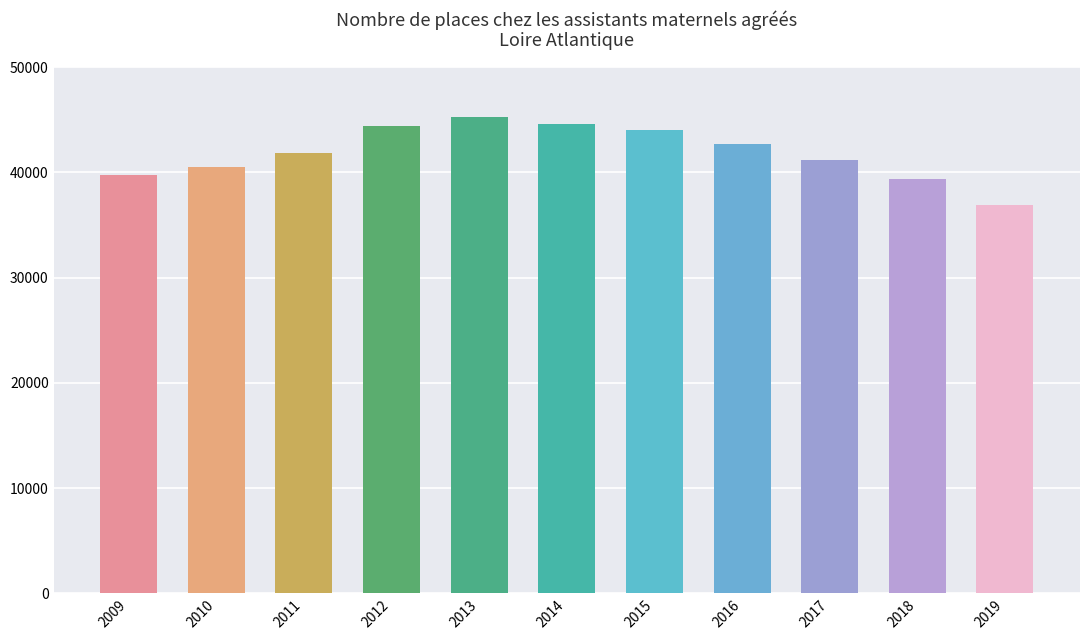

What is the change in value from 2013 to 2015?

-1251